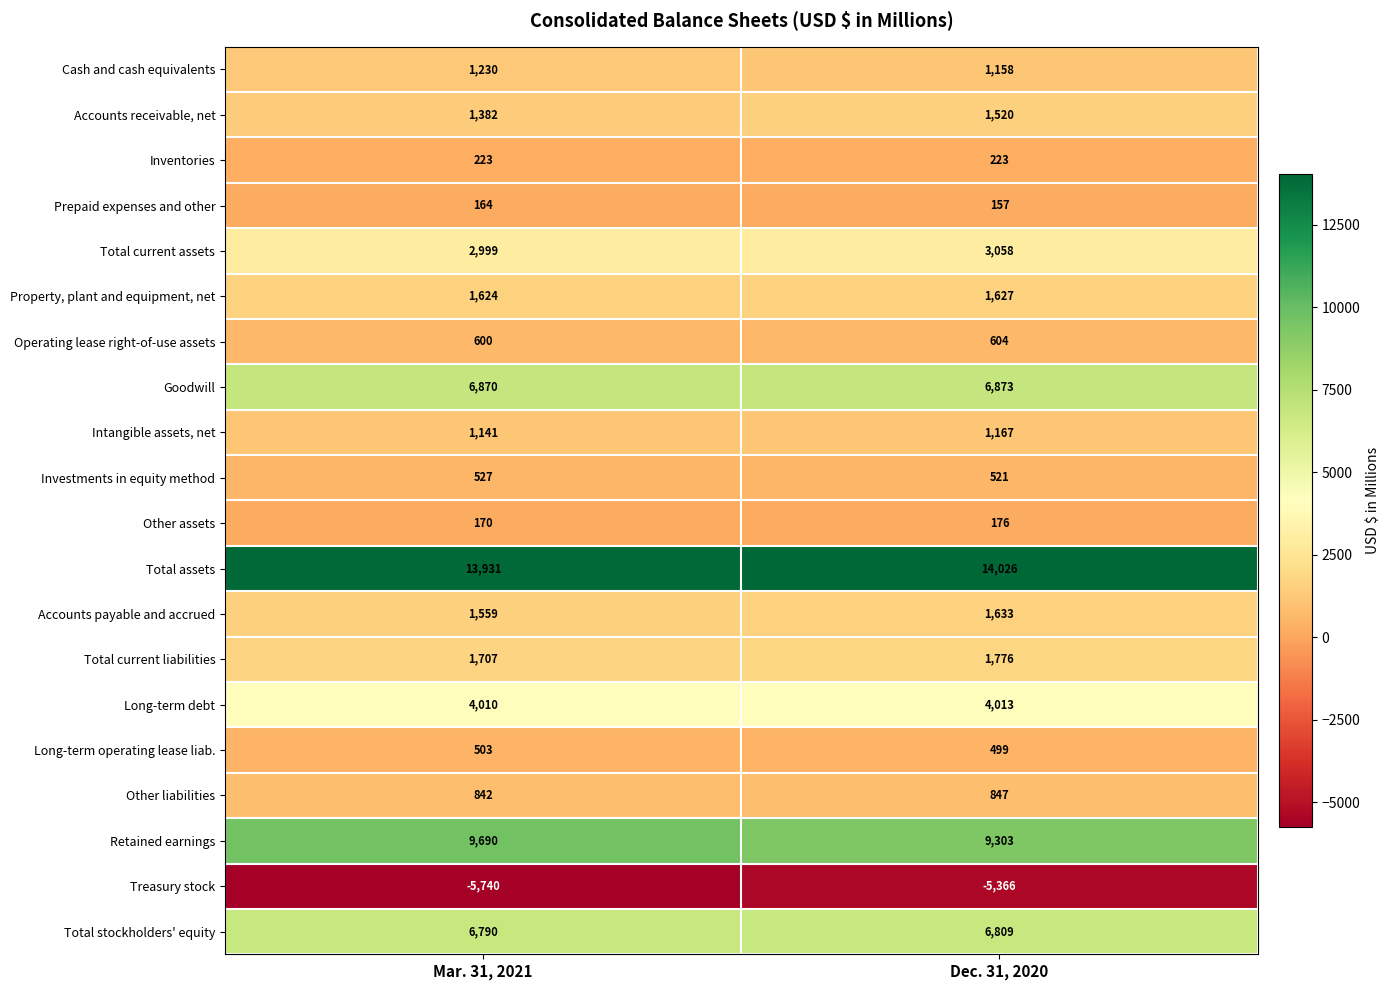

Rank the series at Dec. 31, 2020 from highest to lowest value.

Total assets, Retained earnings, Goodwill, Total stockholders' equity, Long-term debt, Total current assets, Total current liabilities, Accounts payable and accrued, Property, plant and equipment, net, Accounts receivable, net, Intangible assets, net, Cash and cash equivalents, Other liabilities, Operating lease right-of-use assets, Investments in equity method, Long-term operating lease liab., Inventories, Other assets, Prepaid expenses and other, Treasury stock